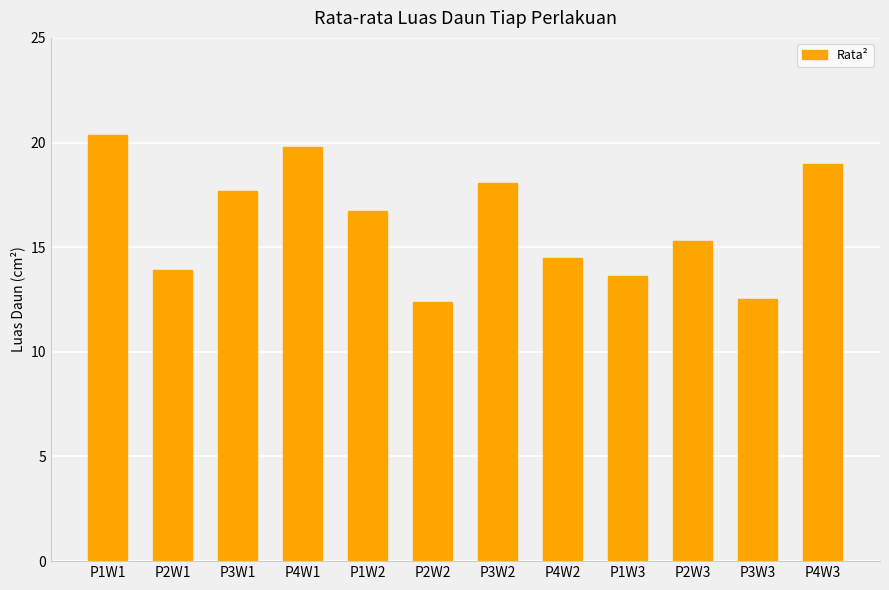

What is the label of the 8th bar from the right?

P1W2